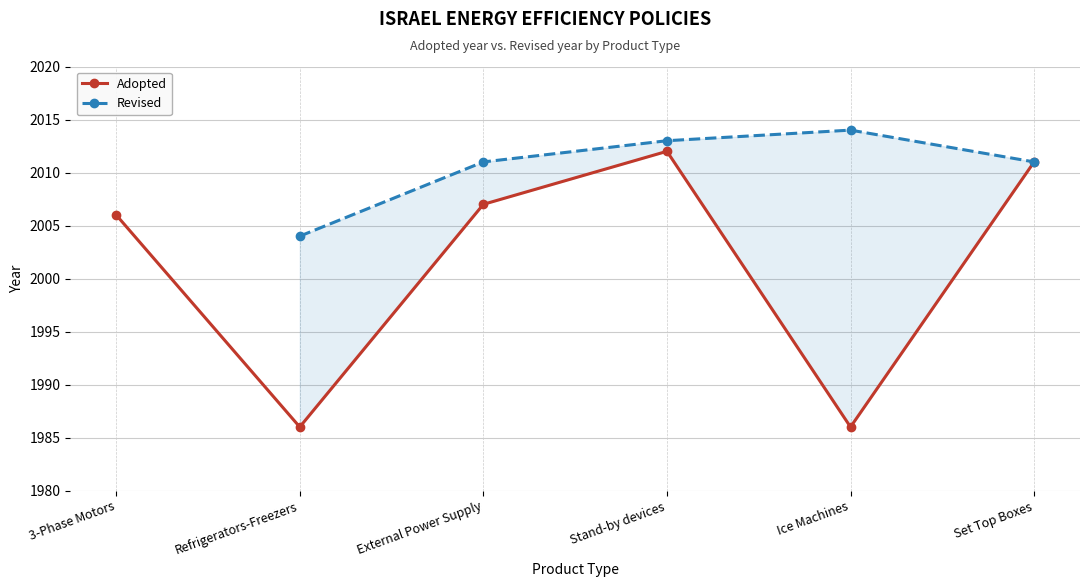

Which series changed the most between Stand-by devices and Set Top Boxes?

Revised